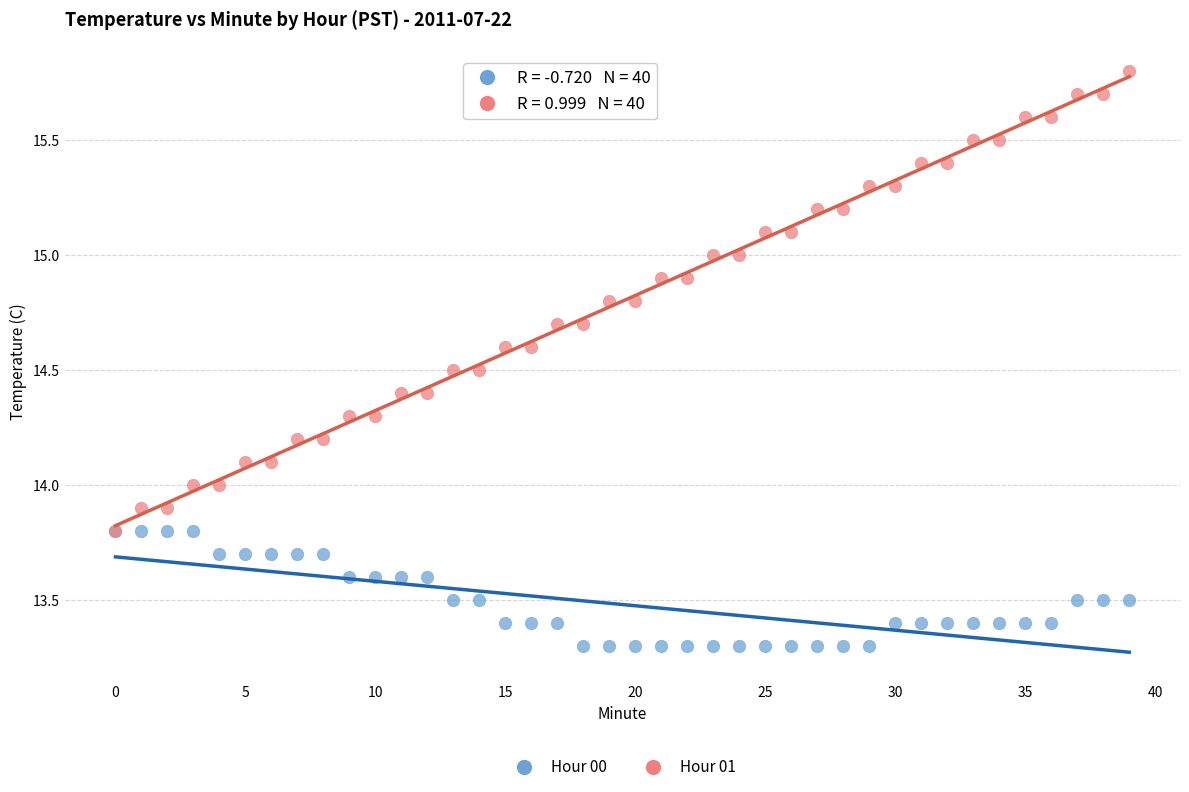

Which series contains the highest Y value?

Hour 01